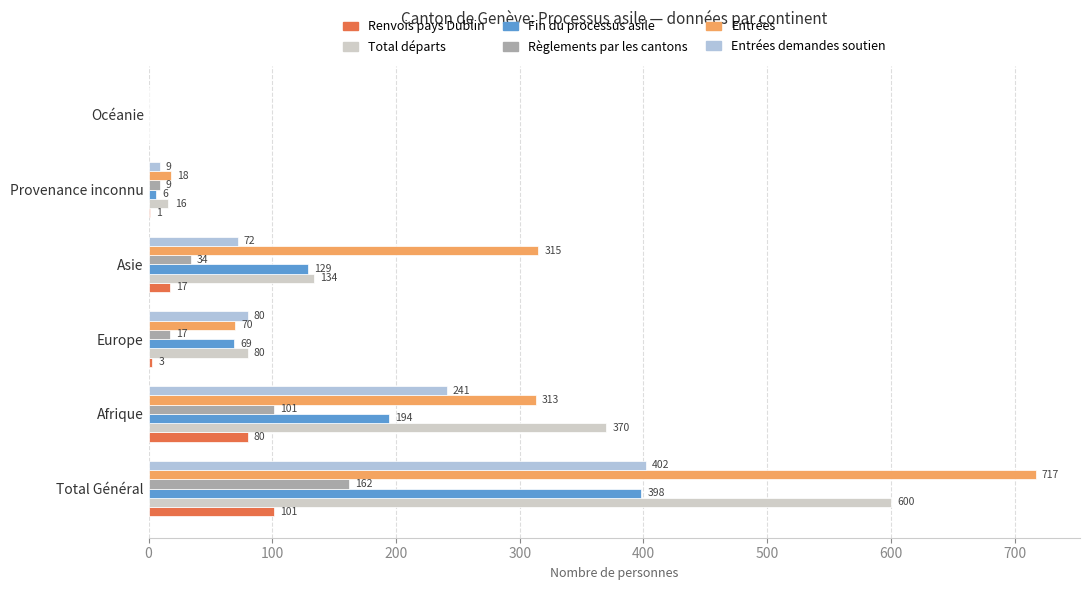

What is the highest value of the Entrées series?

717